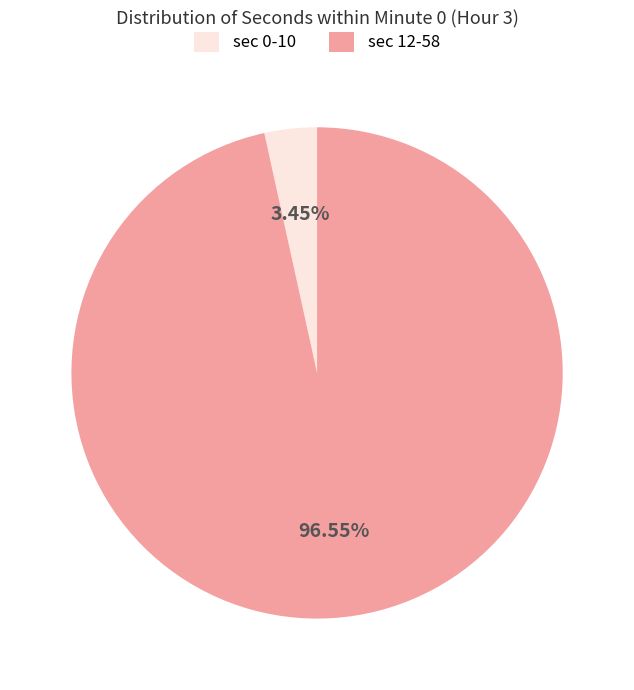

What is the largest slice in the pie chart?

sec 12-58